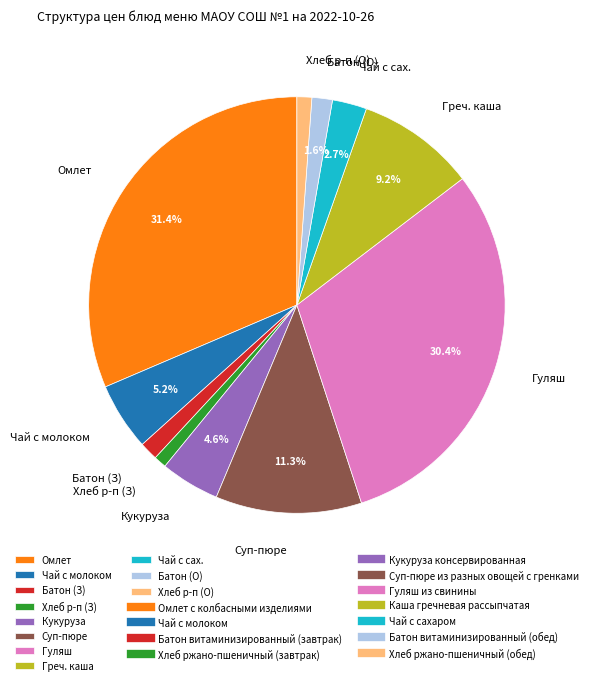

How many segments does this pie chart have?

11